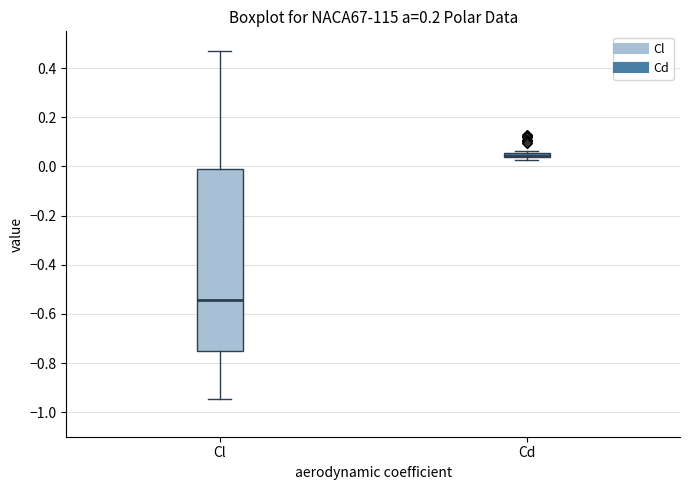

Comparing the boxes themselves (not the whiskers), which one is the tallest?

Cl